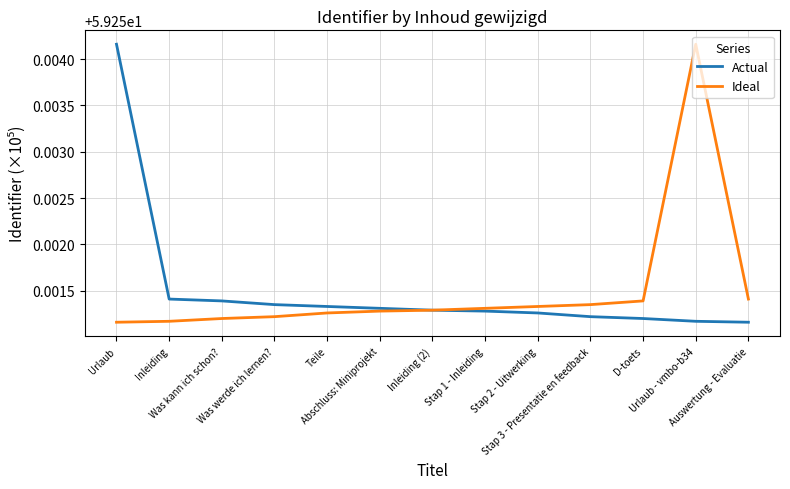

Where is Actual nearest to the value 59?

Auswertung - Evaluatie